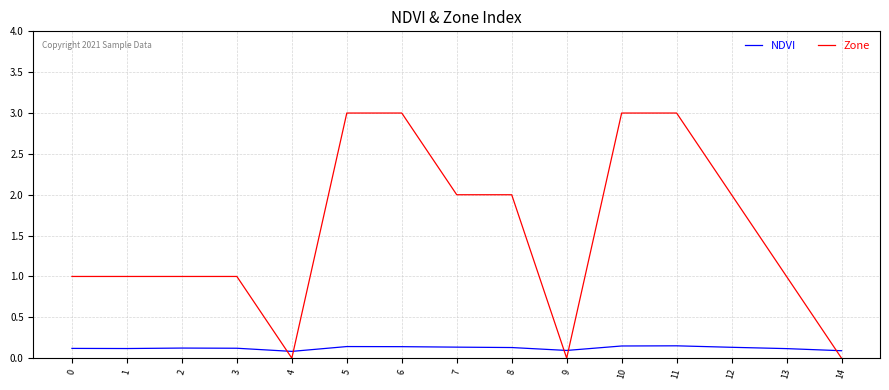

What is the greatest value displayed?

3.0